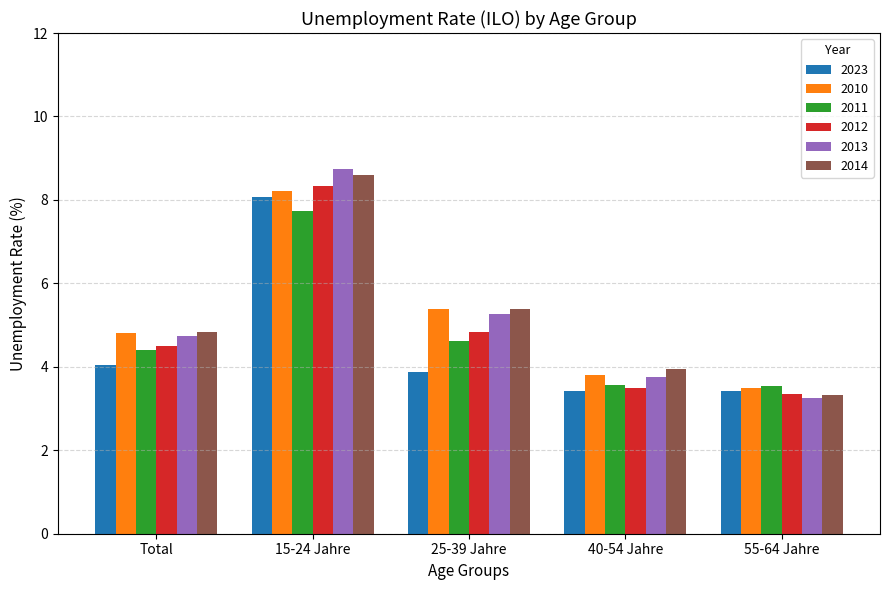

What is the value of the 2023 bar at the 4th from the left?

3.4